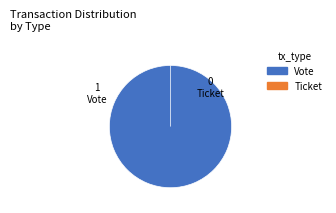

What is the change in value from Vote to Ticket?

-1